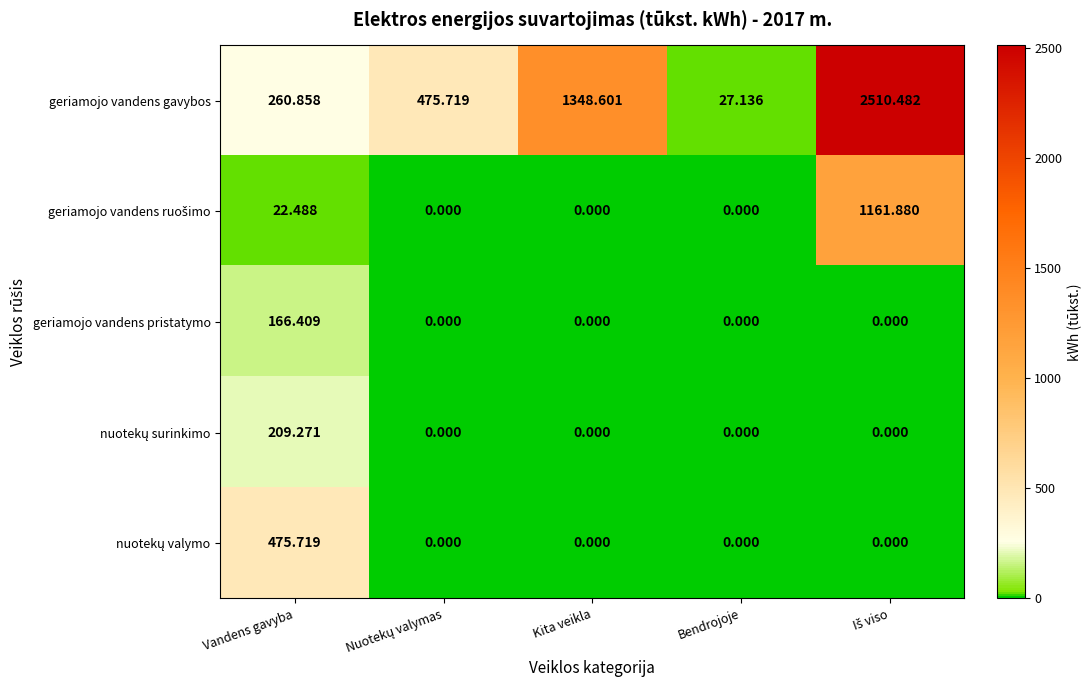

At which label does geriamojo vandens gavybos reach its minimum?

Bendrojoje